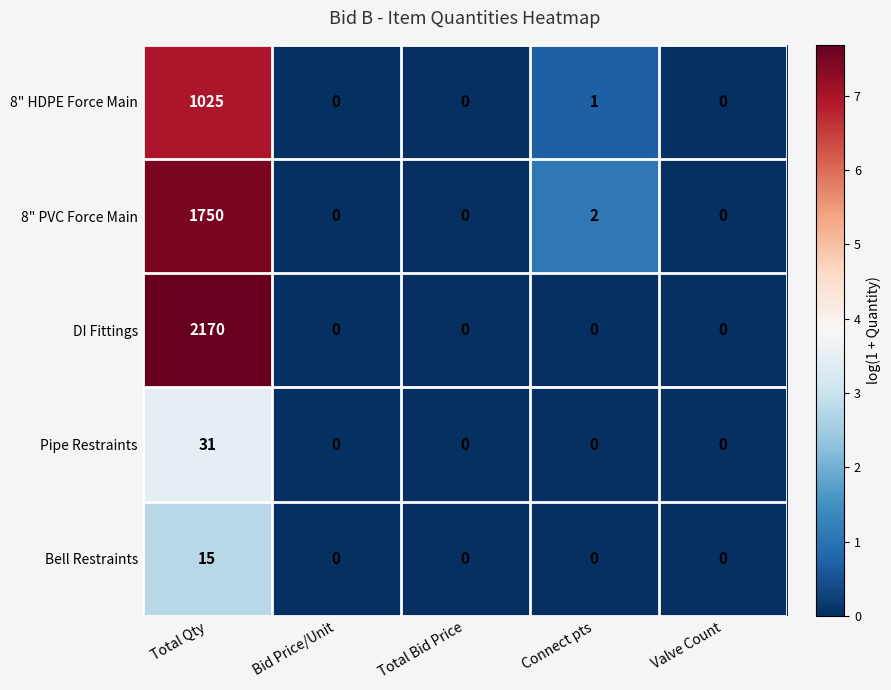

Rank the series by their maximum value, from lowest to highest.

Bell Restraints, Pipe Restraints, 8" HDPE Force Main, 8" PVC Force Main, DI Fittings